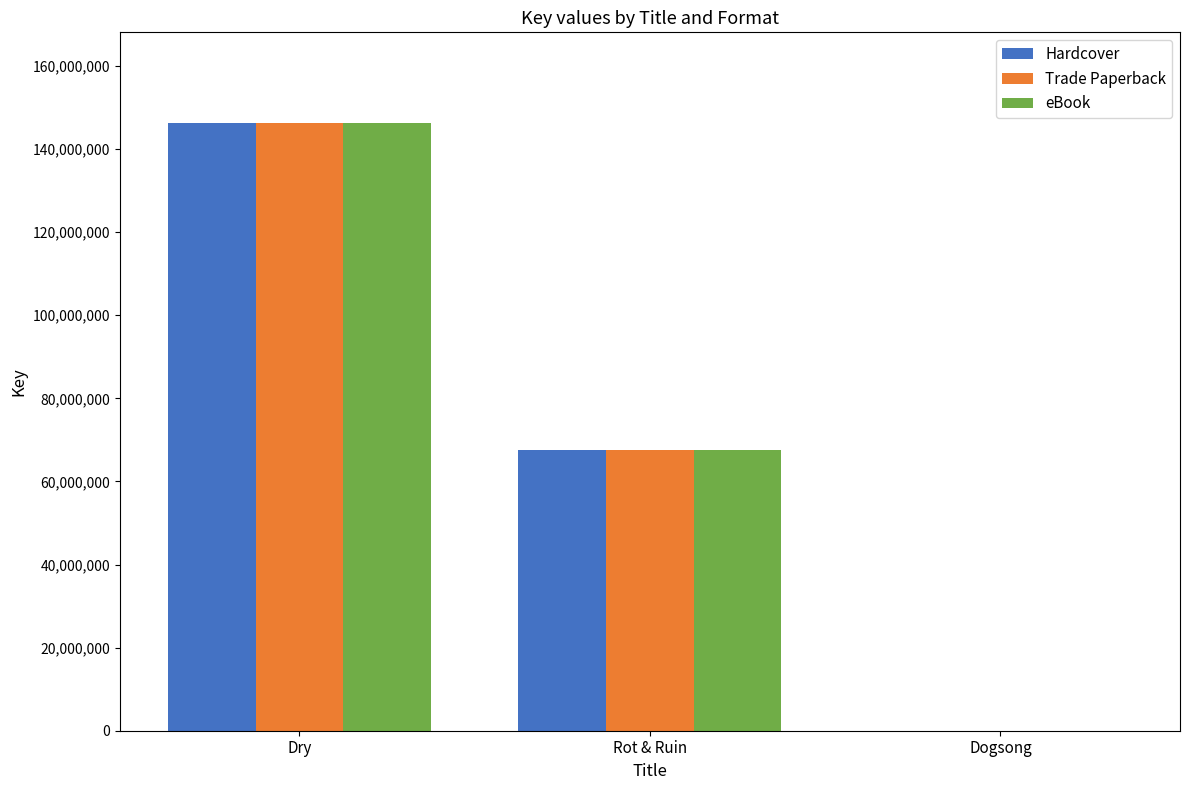

How many groups of bars are there?

3